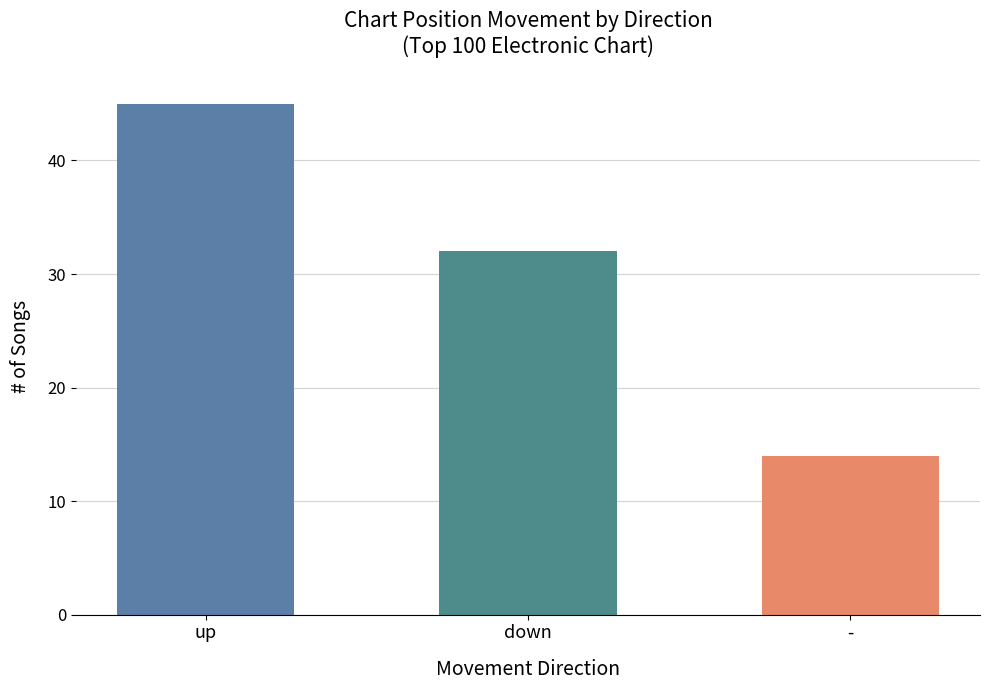

What is the maximum value shown in the chart?

45